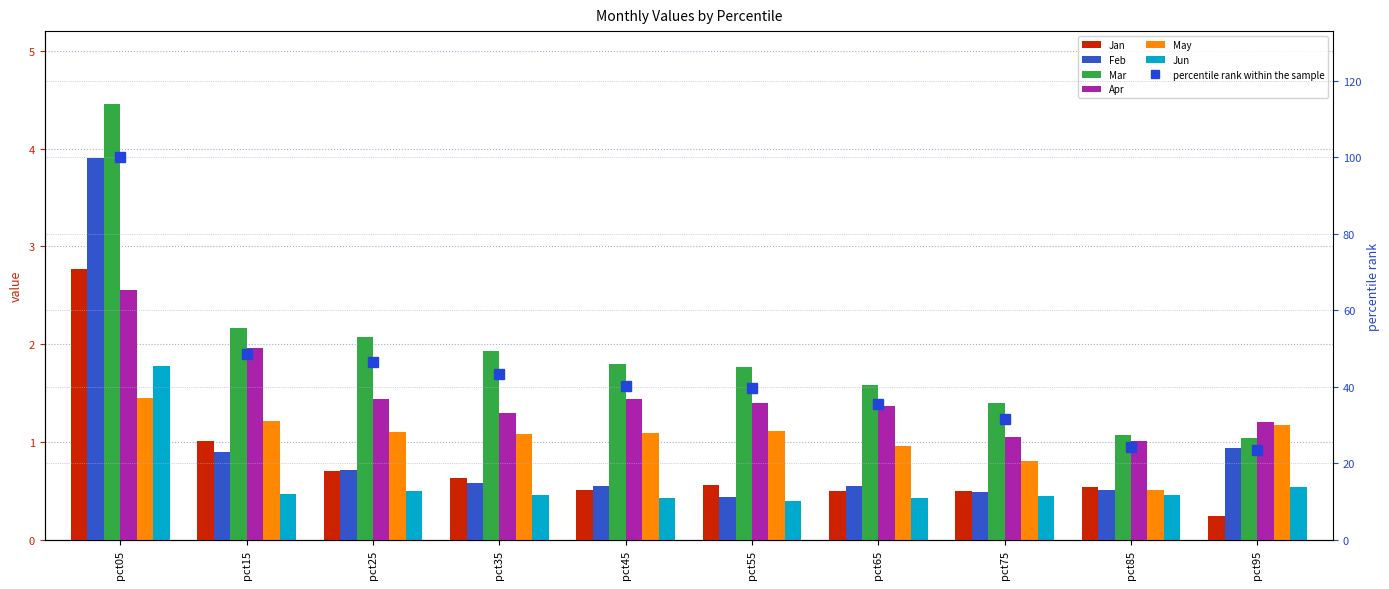

What is the lowest value of the Feb series?

0.4